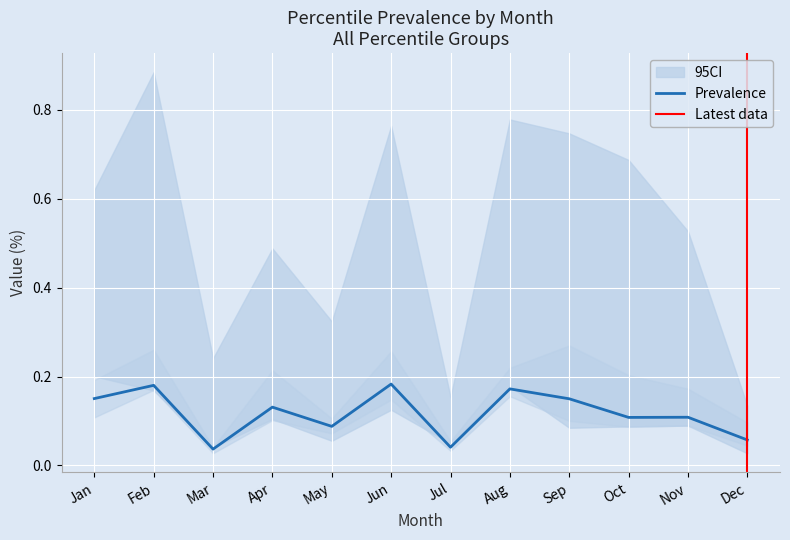

Does the chart display data point markers on the line(s)?

No